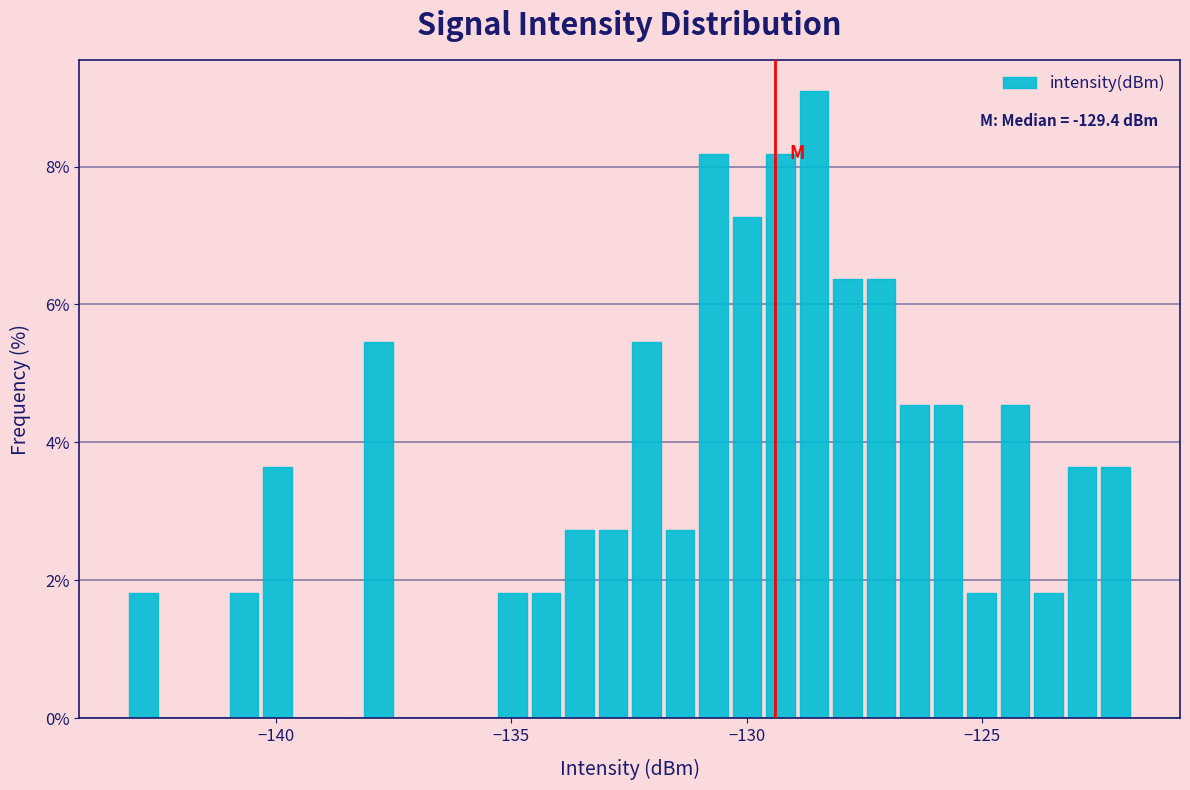

Read against the x-axis, roughly where is the centre of the tallest bar?

-128.5